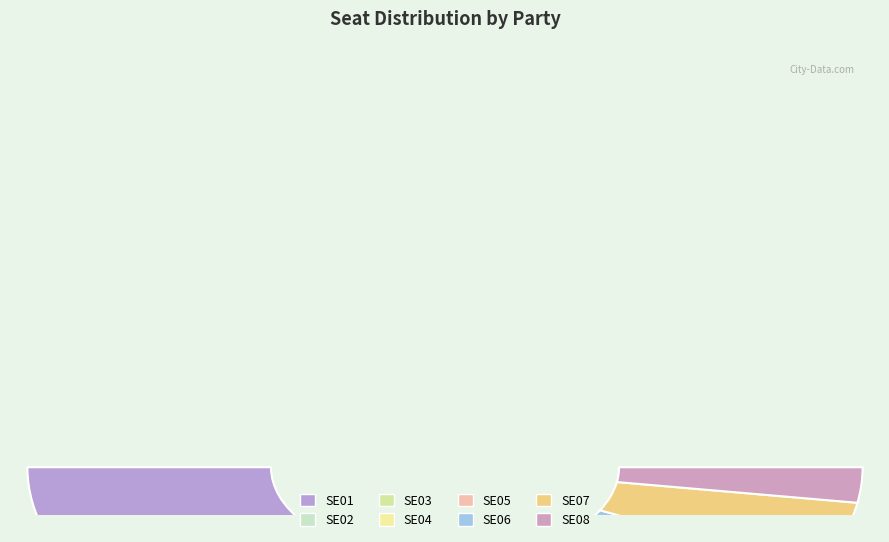

Does SE04 account for over 50% of the chart?

No